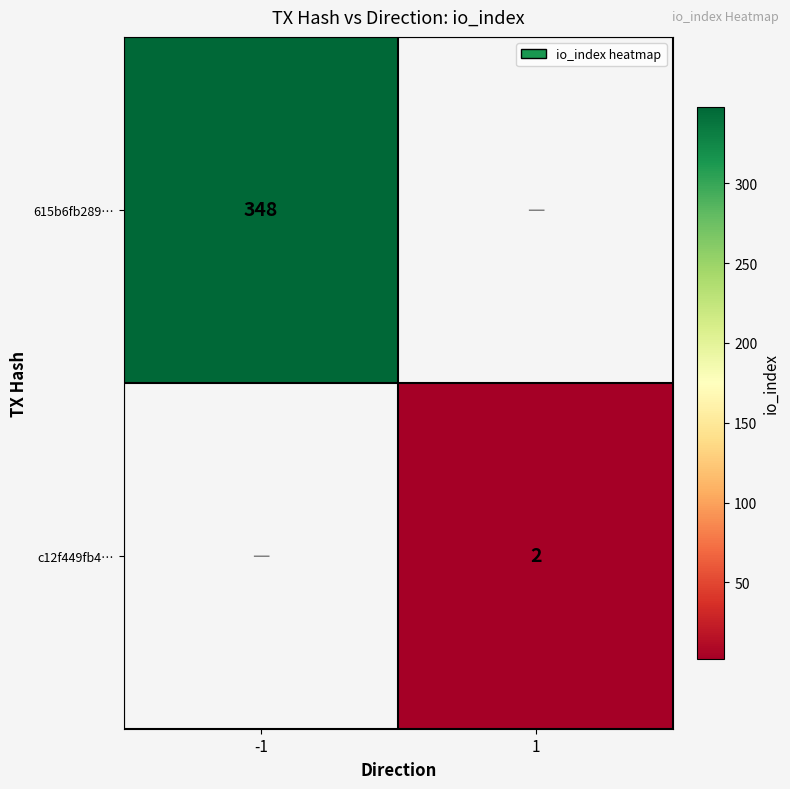

Is the value of c12f449fb4… at 1 greater than the value of 615b6fb289… at -1?

No